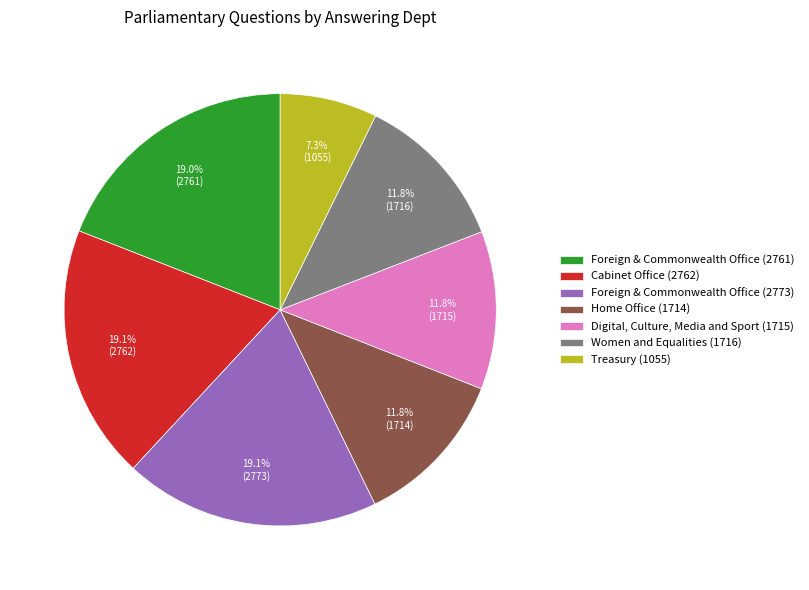

Which has a higher value, Digital, Culture, Media and Sport (1715) or Treasury (1055)?

Digital, Culture, Media and Sport (1715)